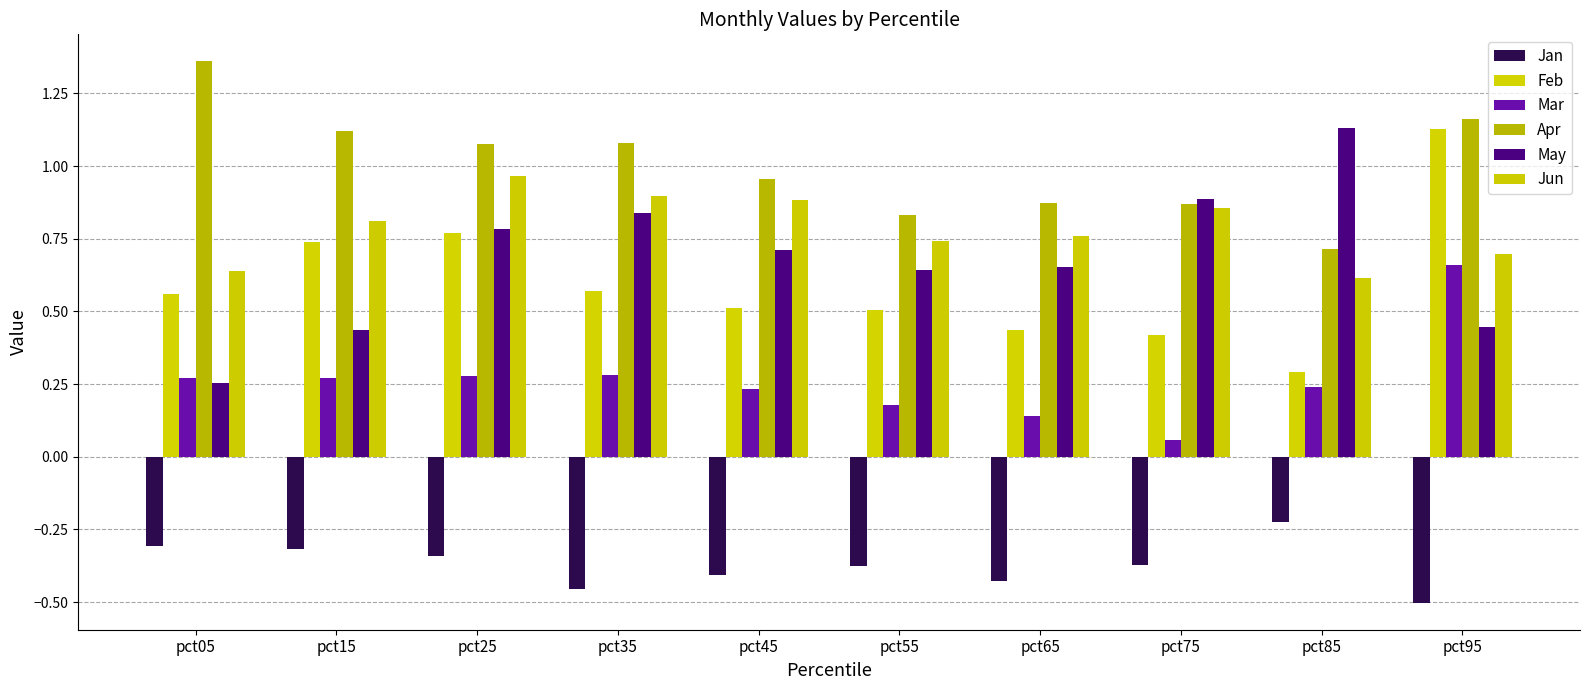

How many bars are there in total?

60